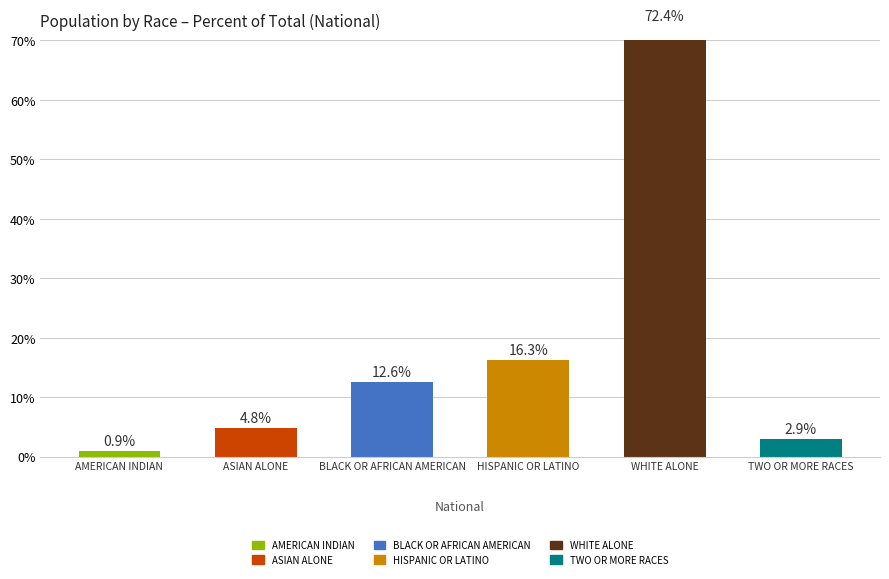

Reading left to right, list all the values displayed in this chart.

AMERICAN INDIAN=0.9	ASIAN ALONE=4.8	BLACK OR AFRICAN AMERICAN=12.6	HISPANIC OR LATINO=16.3	WHITE ALONE=72.4	TWO OR MORE RACES=2.9